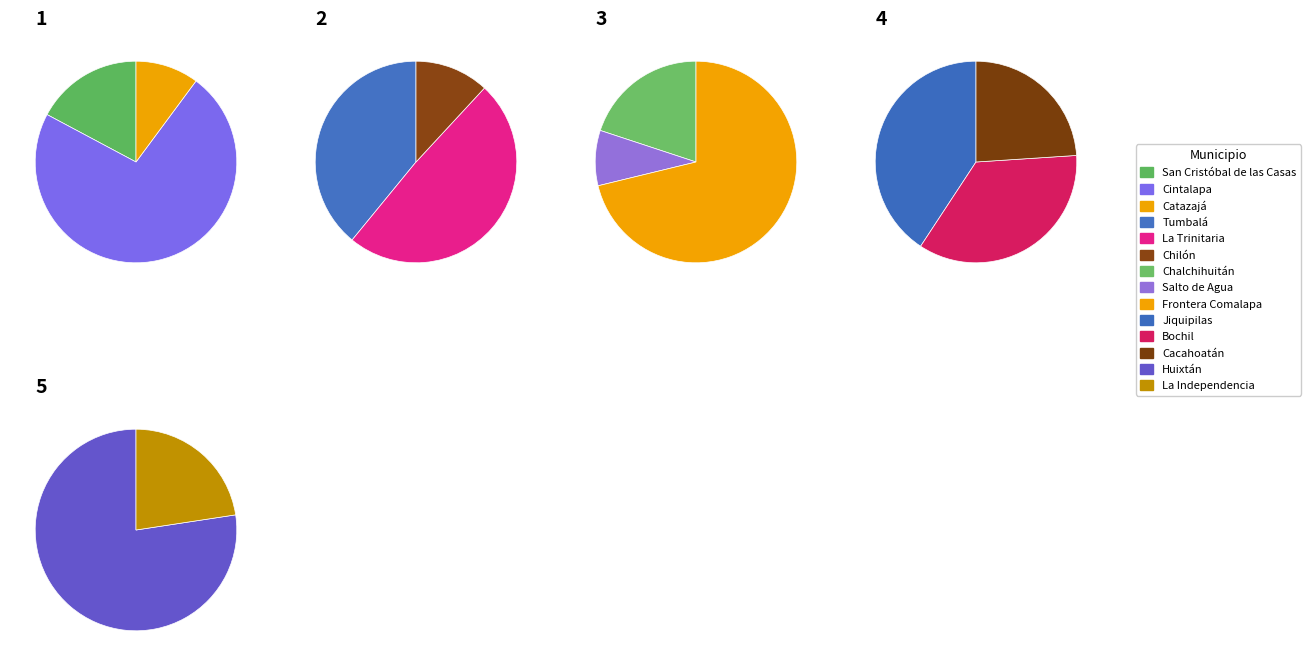

Approximately how many times larger is the value at Chalchihuitán compared to Tumbalá?

0.3